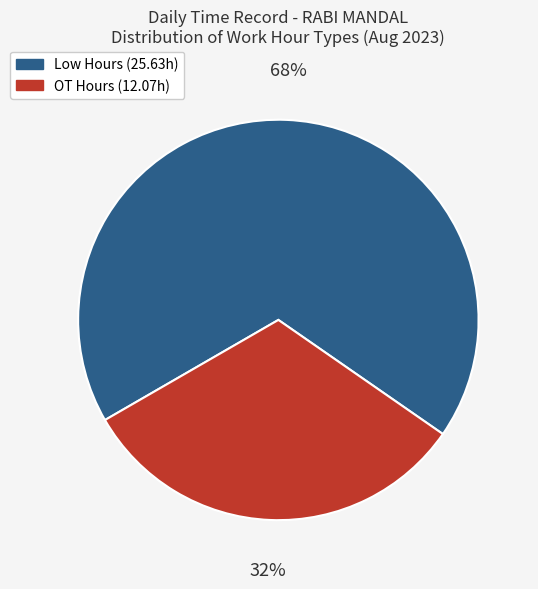

How many segments does this pie chart have?

2